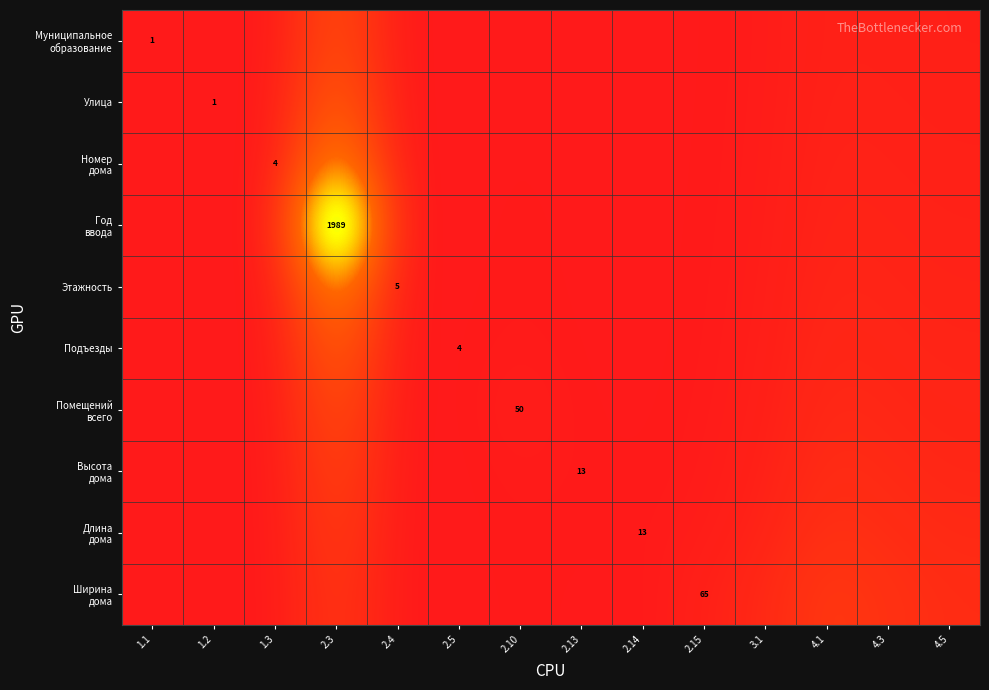

Is it true that Помещений всего equals 0.0 at 2.14?

False